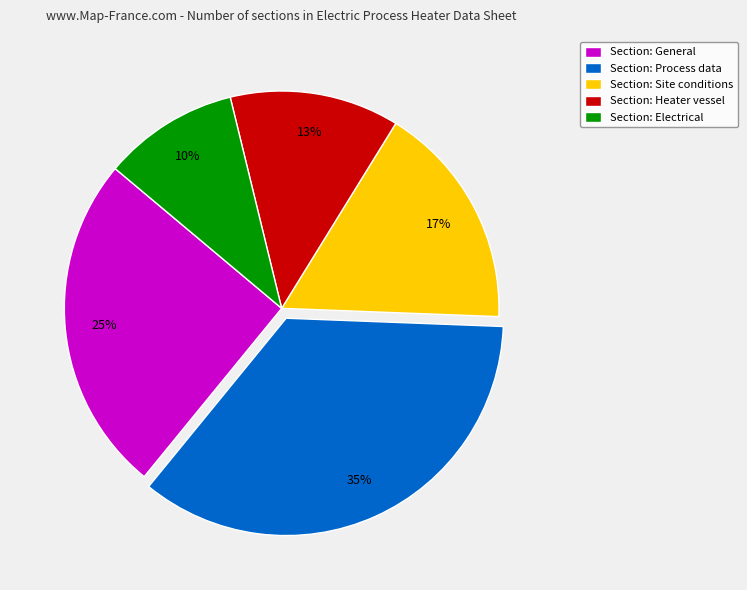

Which slice is the largest?

Section: Process data